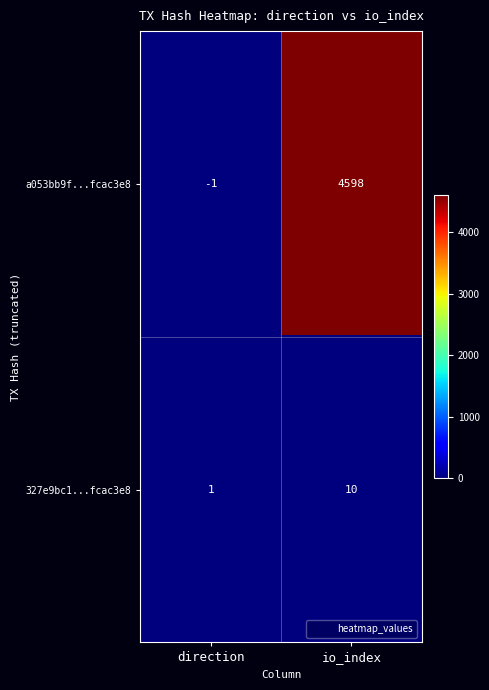

Where is 327e9bc1...fcac3e8 nearest to the value 5?

direction